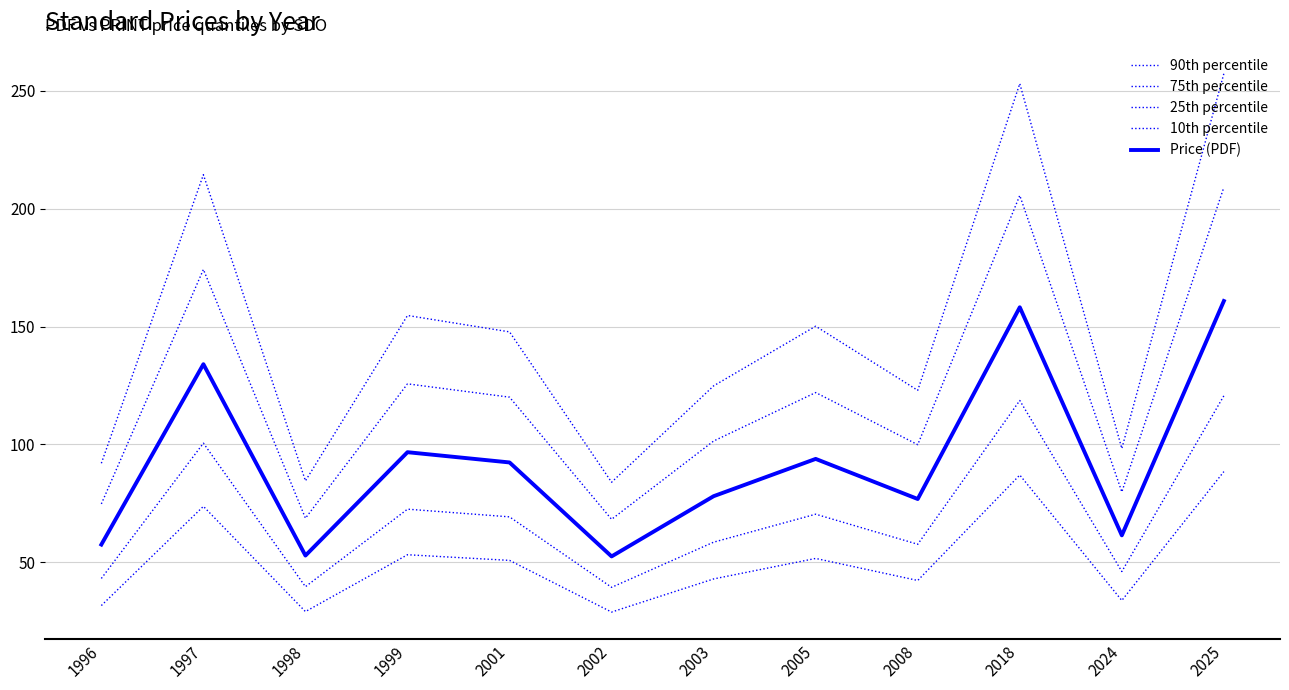

Which has a higher value, 2002 or 2005?

2005